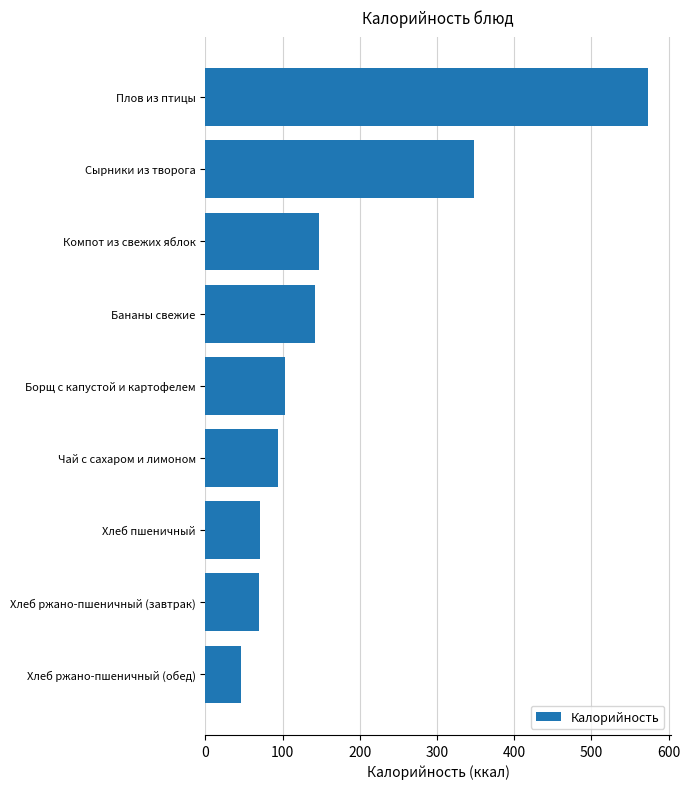

How many bars are there in total?

9